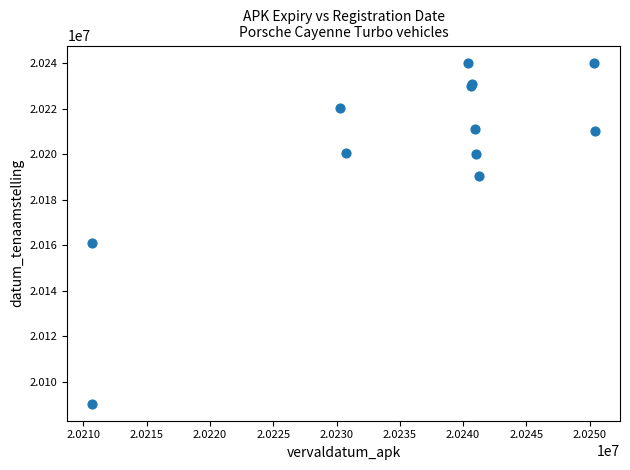

What Y value in the scatter plot is closest to 20165326?

20161103